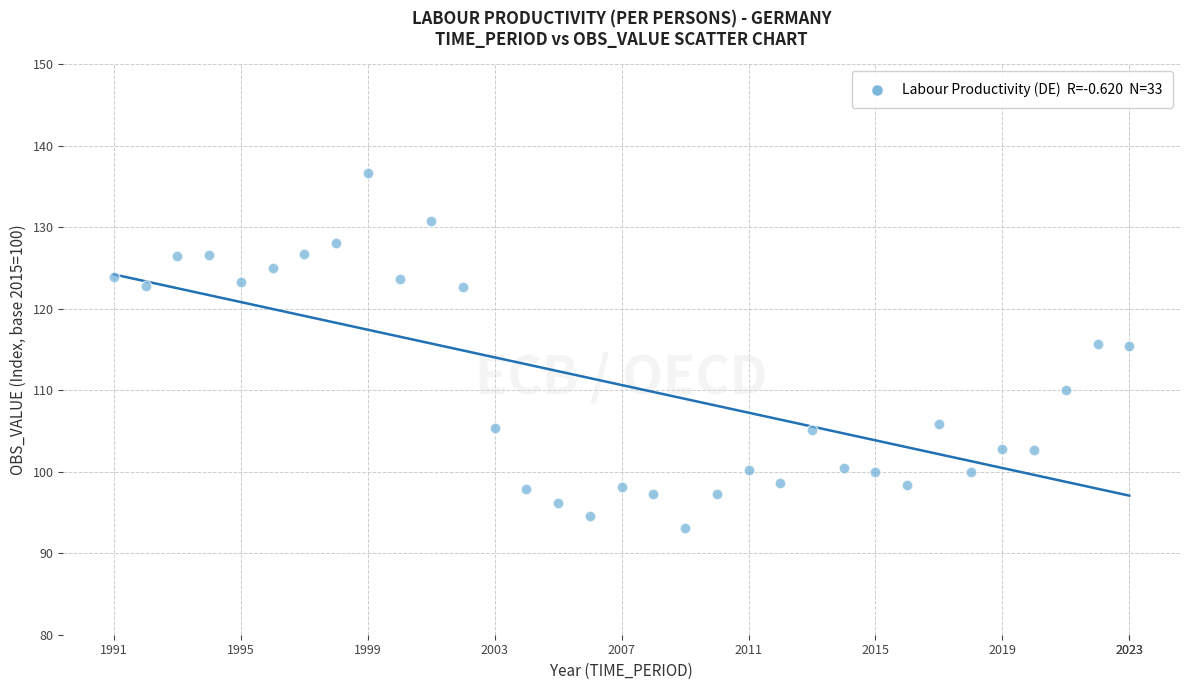

What is the range of Y values (max minus min)?

43.5